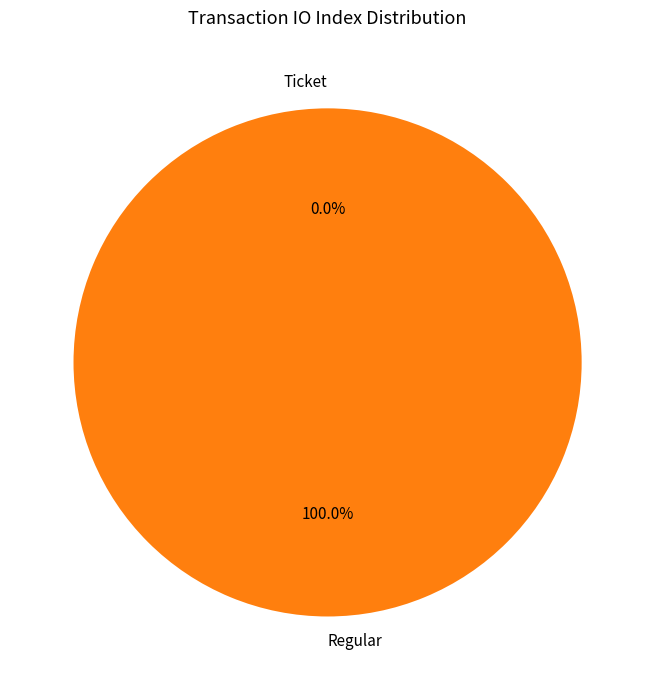

Is there a majority slice in this chart?

Yes